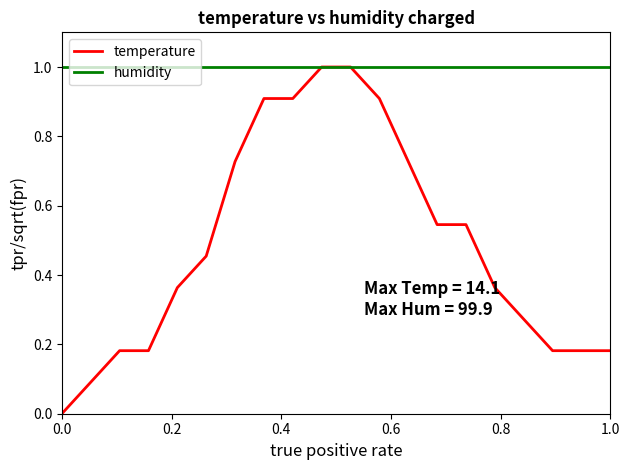

What is the maximum value shown in the chart?

1.0